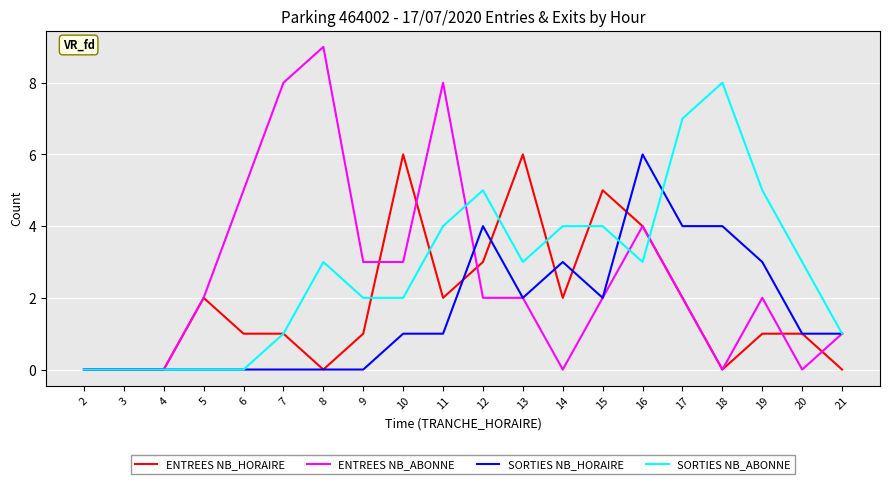

Reading right to left, list all the values displayed in this chart.

ENTREES NB_HORAIRE: 21=0	20=1	19=1	18=0	17=2	16=4	15=5	14=2	13=6	12=3	11=2	10=6	9=1	8=0	7=1	6=1	5=2	4=0	3=0	2=0
ENTREES NB_ABONNE: 21=1	20=0	19=2	18=0	17=2	16=4	15=2	14=0	13=2	12=2	11=8	10=3	9=3	8=9	7=8	6=5	5=2	4=0	3=0	2=0
SORTIES NB_HORAIRE: 21=1	20=1	19=3	18=4	17=4	16=6	15=2	14=3	13=2	12=4	11=1	10=1	9=0	8=0	7=0	6=0	5=0	4=0	3=0	2=0
SORTIES NB_ABONNE: 21=1	20=3	19=5	18=8	17=7	16=3	15=4	14=4	13=3	12=5	11=4	10=2	9=2	8=3	7=1	6=0	5=0	4=0	3=0	2=0